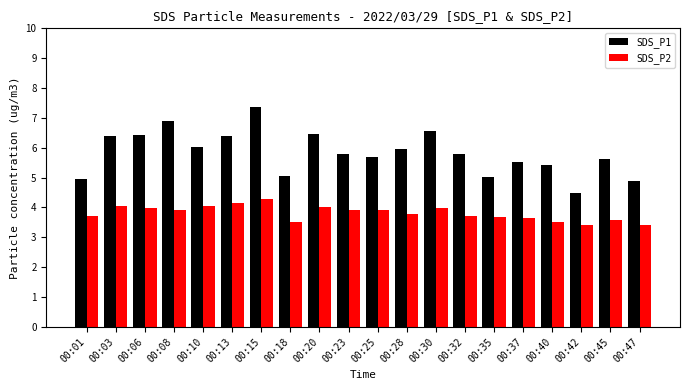

What is the average value of the SDS_P1 series?

5.8